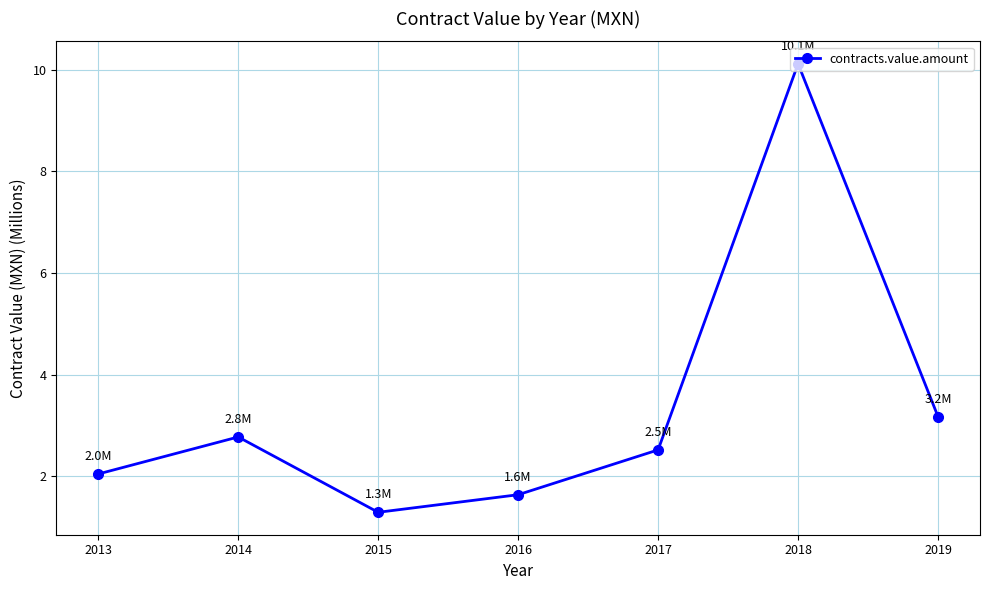

What is the change in value from 2013 to 2016?

-0.4